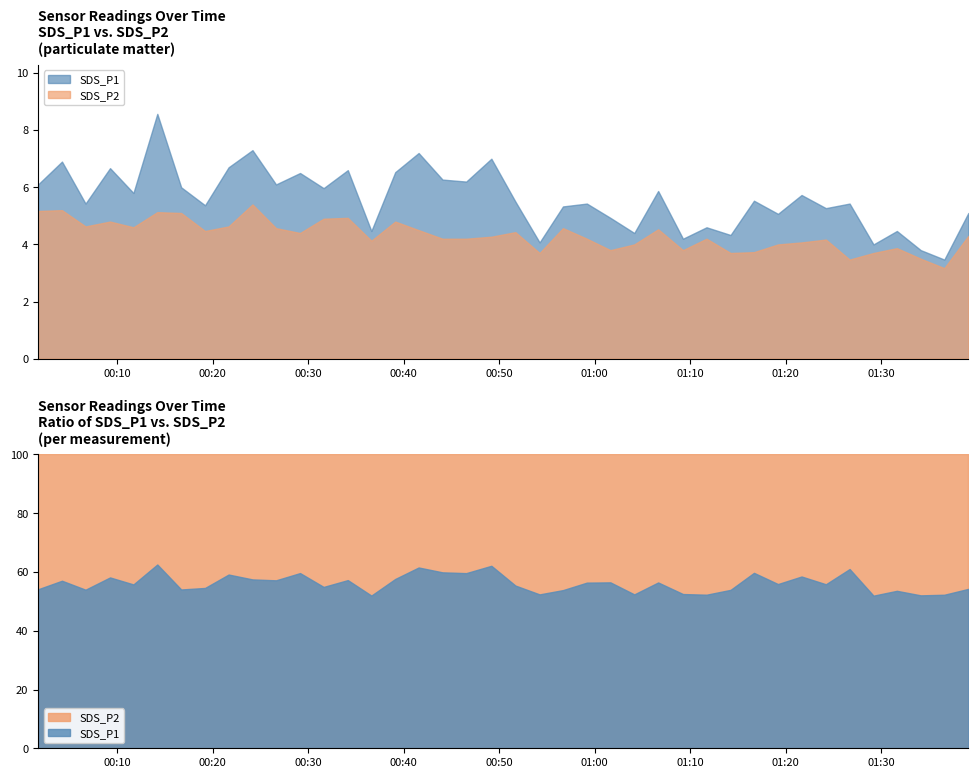

Where does the SDS_P1 series first go above 5?

2024/04/13 00:01:42